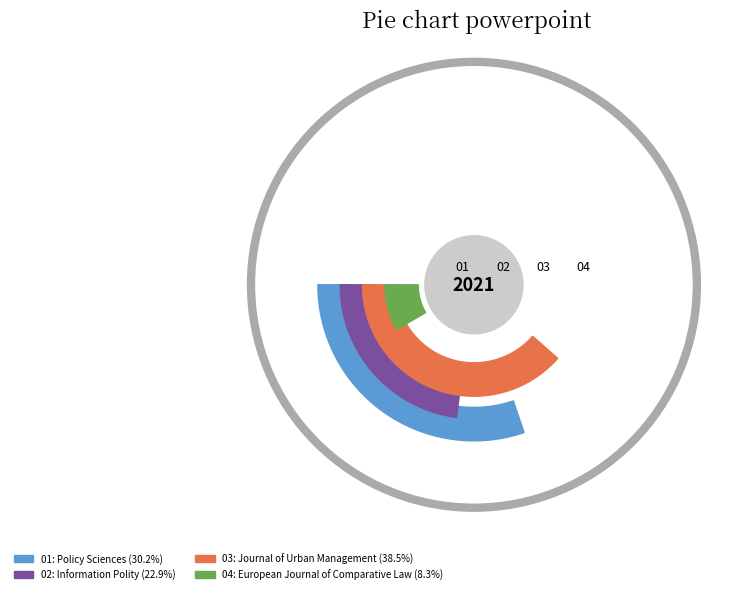

What is the total percentage of Information Polity and Policy Sciences?

53.1%